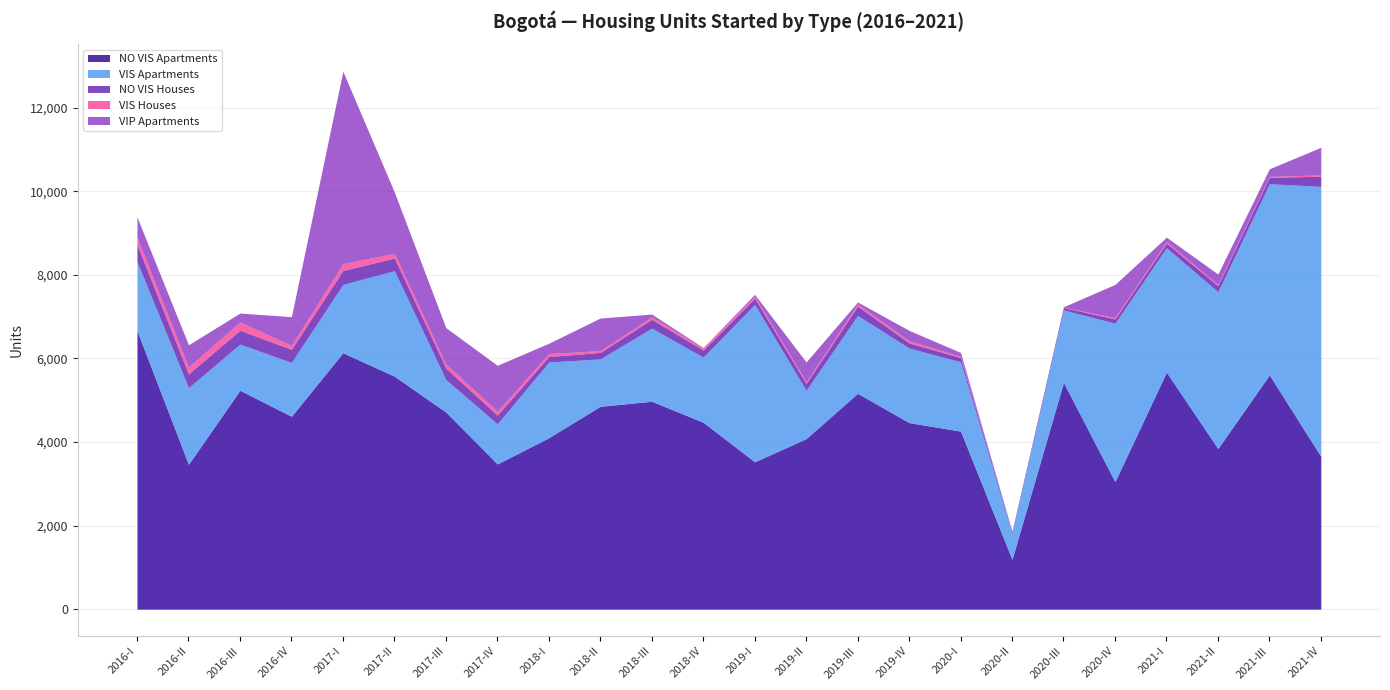

Which label corresponds to the smallest value in the chart?

2020-II